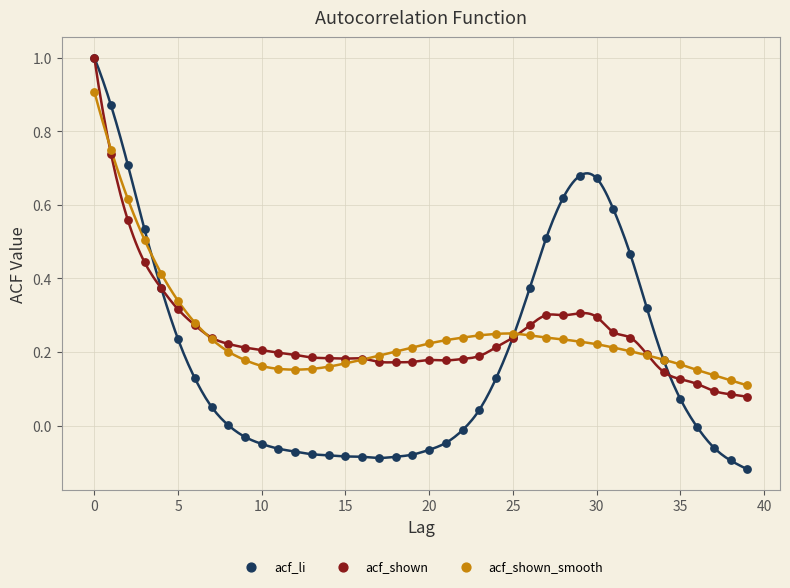

Which series has the largest Y range (max minus min)?

acf_li